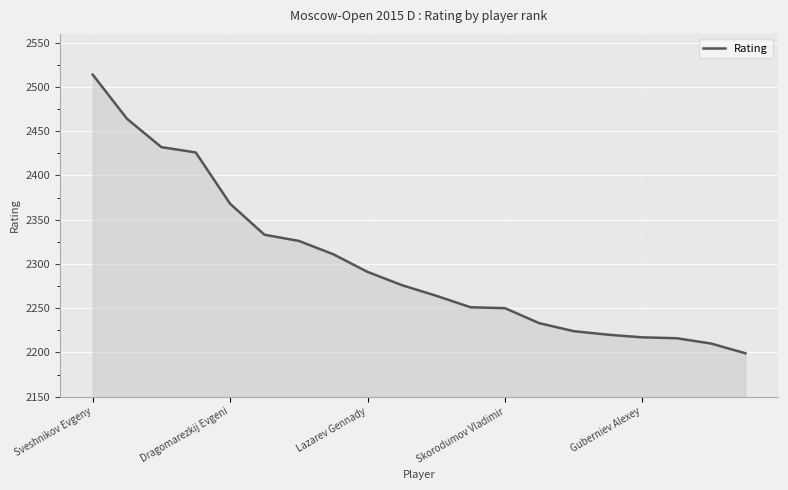

What is the greatest value displayed?

2514